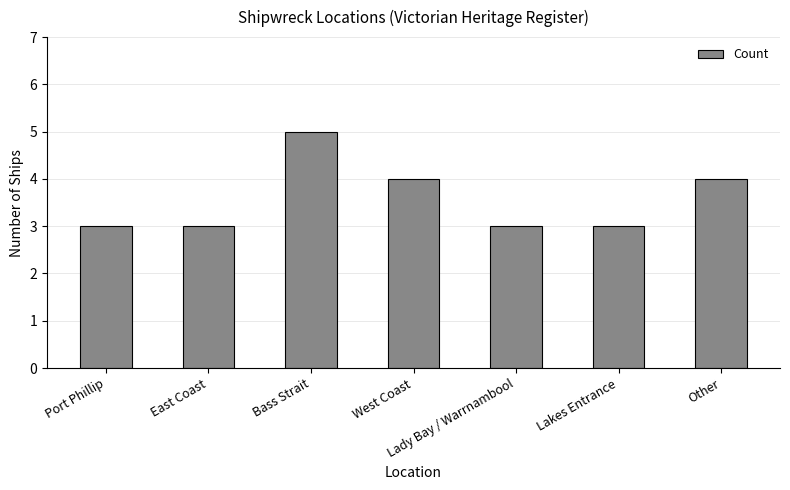

Reading left to right, transcribe all the data shown in this chart.

3	3	5	4	3	3	4